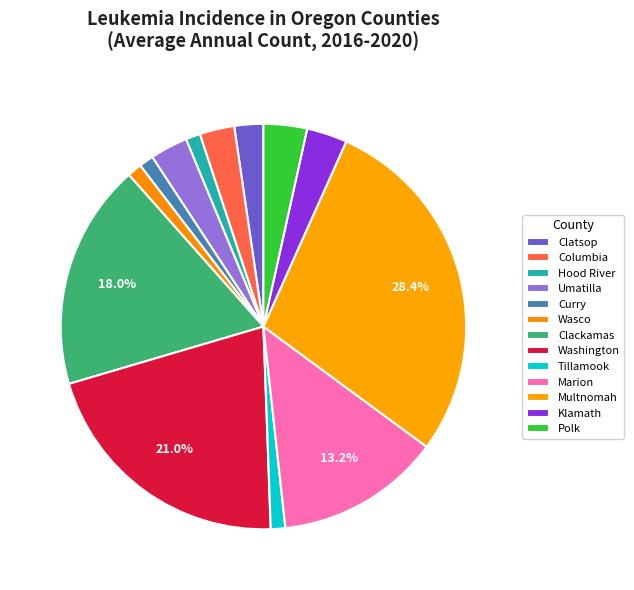

Is Multnomah the majority of the pie?

No